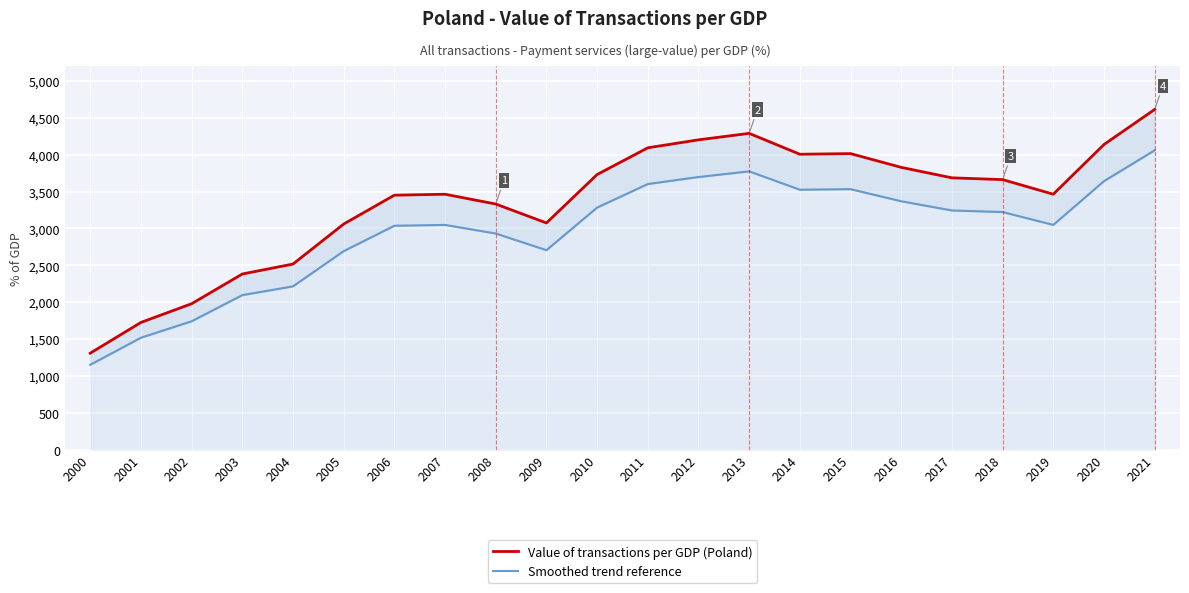

At 2019, list the series in order from largest to smallest.

Value of transactions per GDP (Poland), Smoothed trend reference